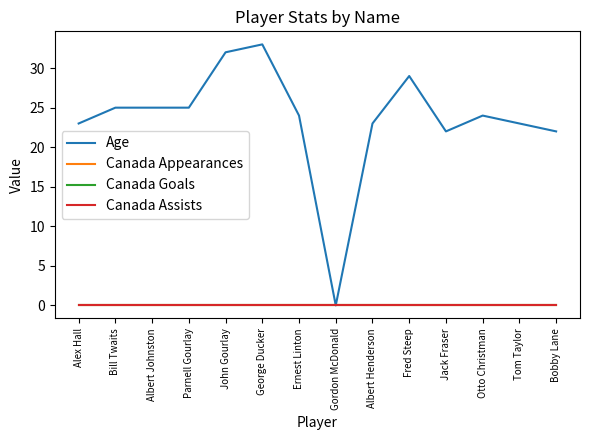

True or false: Age and Canada Goals cross at least once.

False